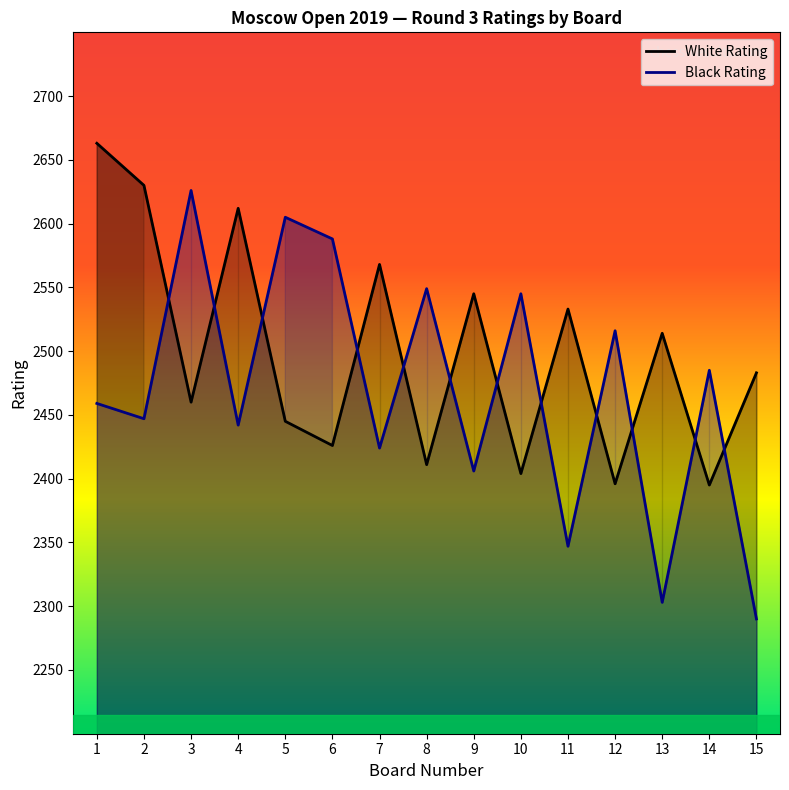

Reading left to right, list all the values displayed in this chart.

White Rating: 2663	2630	2460	2612	2445	2426	2568	2411	2545	2404	2533	2396	2514	2395	2483
Black Rating: 2459	2447	2626	2442	2605	2588	2424	2549	2406	2545	2347	2516	2303	2485	2290